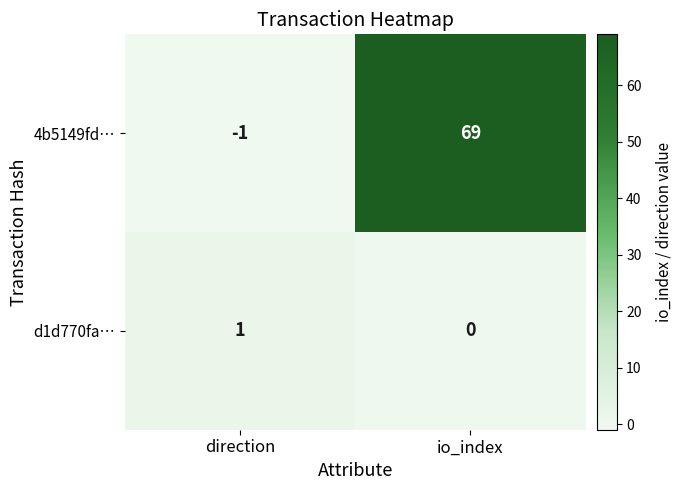

How many series are shown in this chart?

2